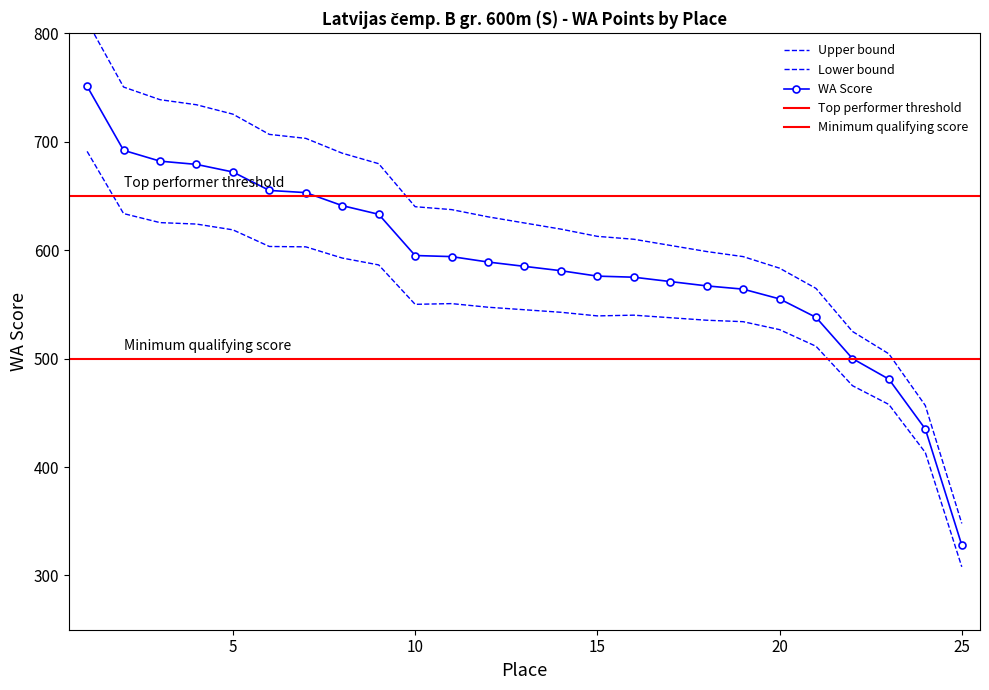

What is the ratio of the value at 6 to the value at 1?

0.9